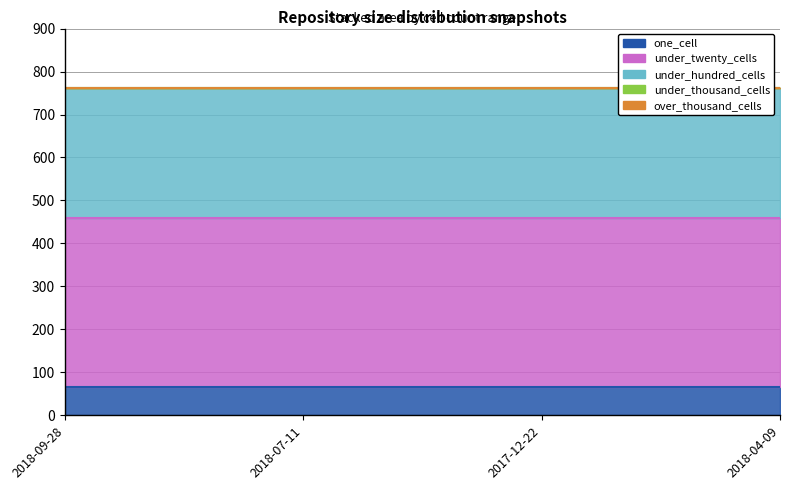

Which category has the lowest value in the under_thousand_cells series?

2018-09-28